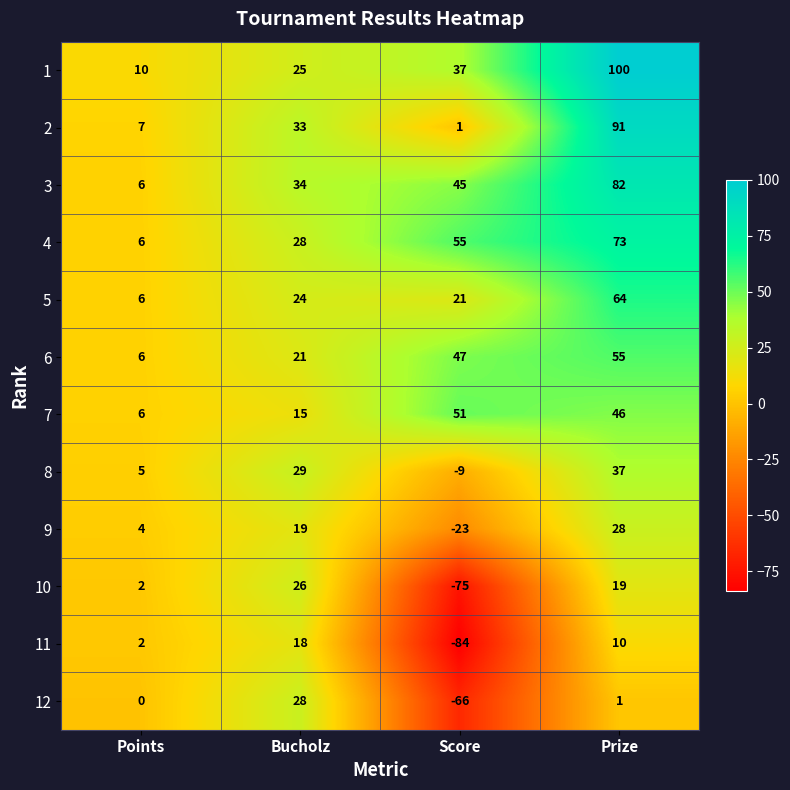

The value of 10 at Prize is 19. True or false?

True